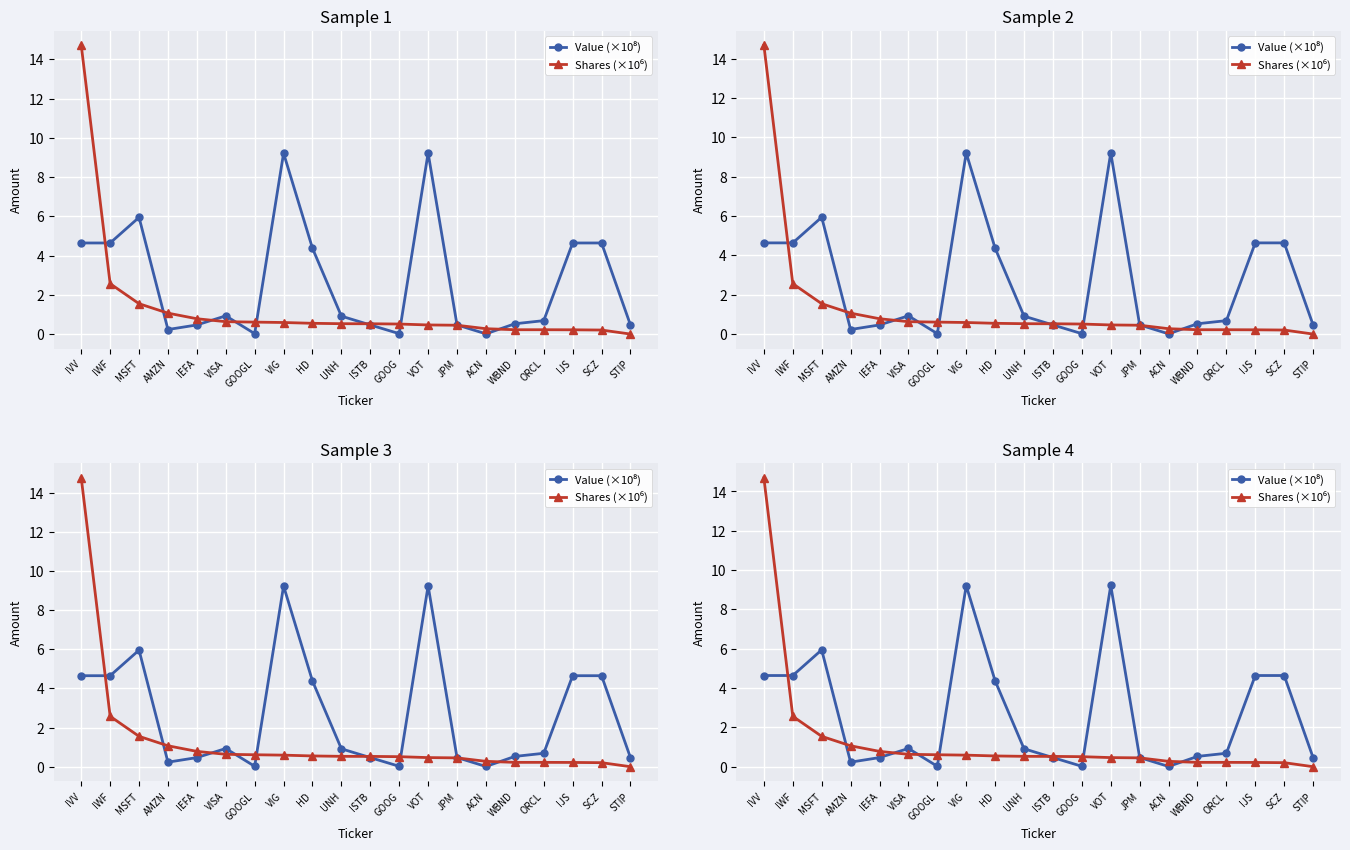

Which series ends up on top after the final intersection of Shares (×10⁶) and Value (×10⁸)?

Value (×10⁸)